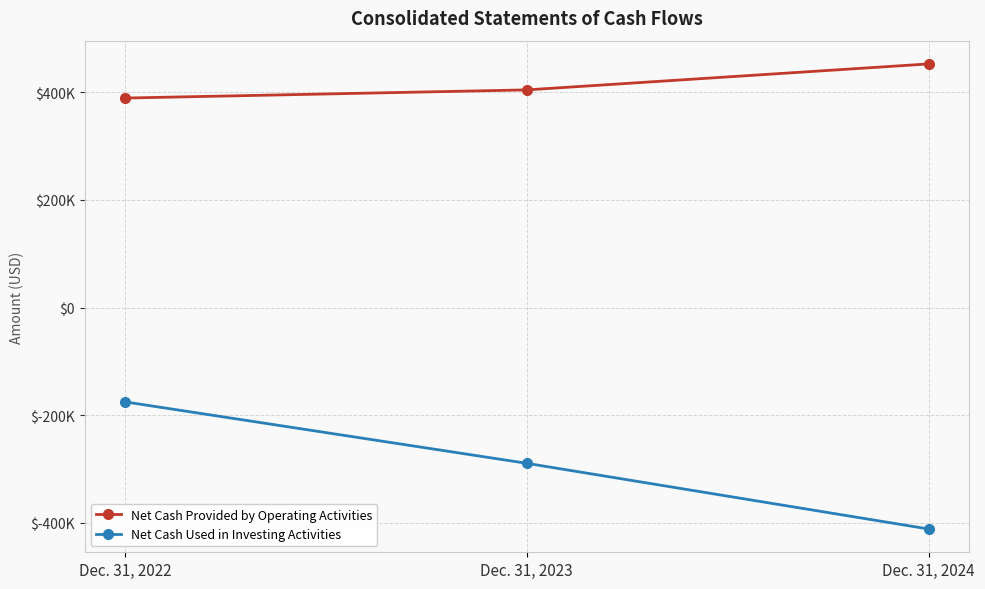

At which label is Net Cash Used in Investing Activities closest to -293222?

Dec. 31, 2023